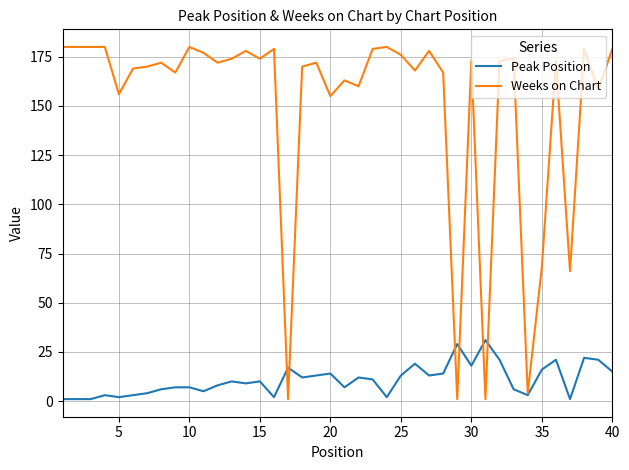

What is the maximum value for Peak Position?

31